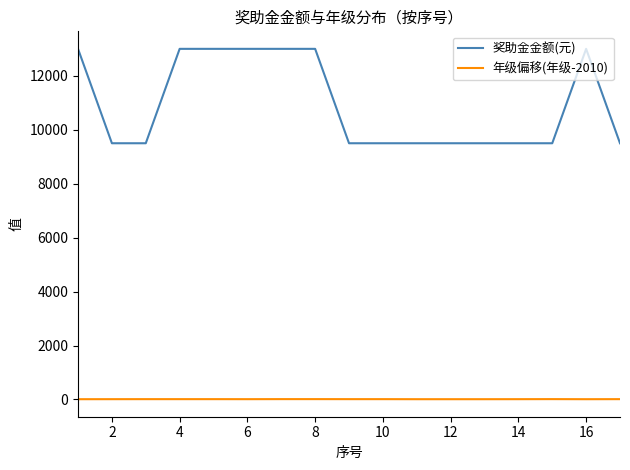

Which series has the largest total across all categories?

奖助金金额(元)